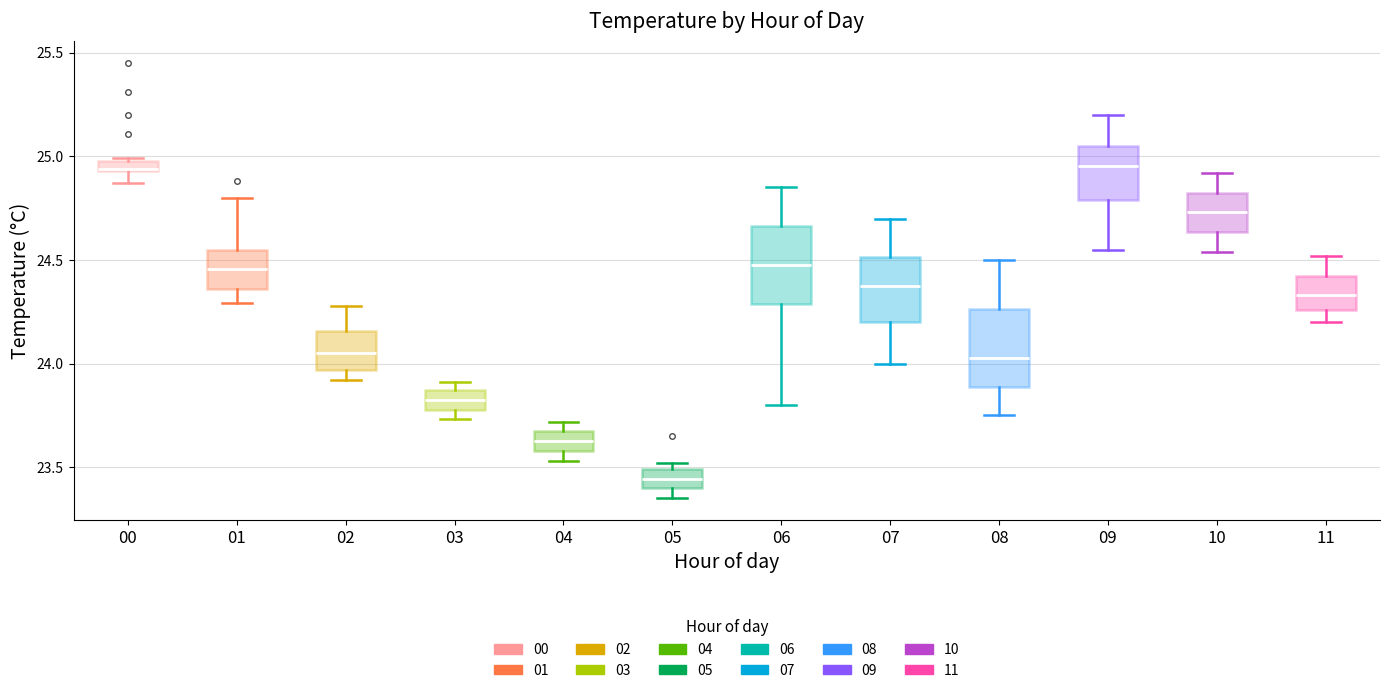

Where is the upper edge of the box at x = 00 on the y-axis? The values are not printed on the chart, so give them approximately, as read against the axis.

25.00